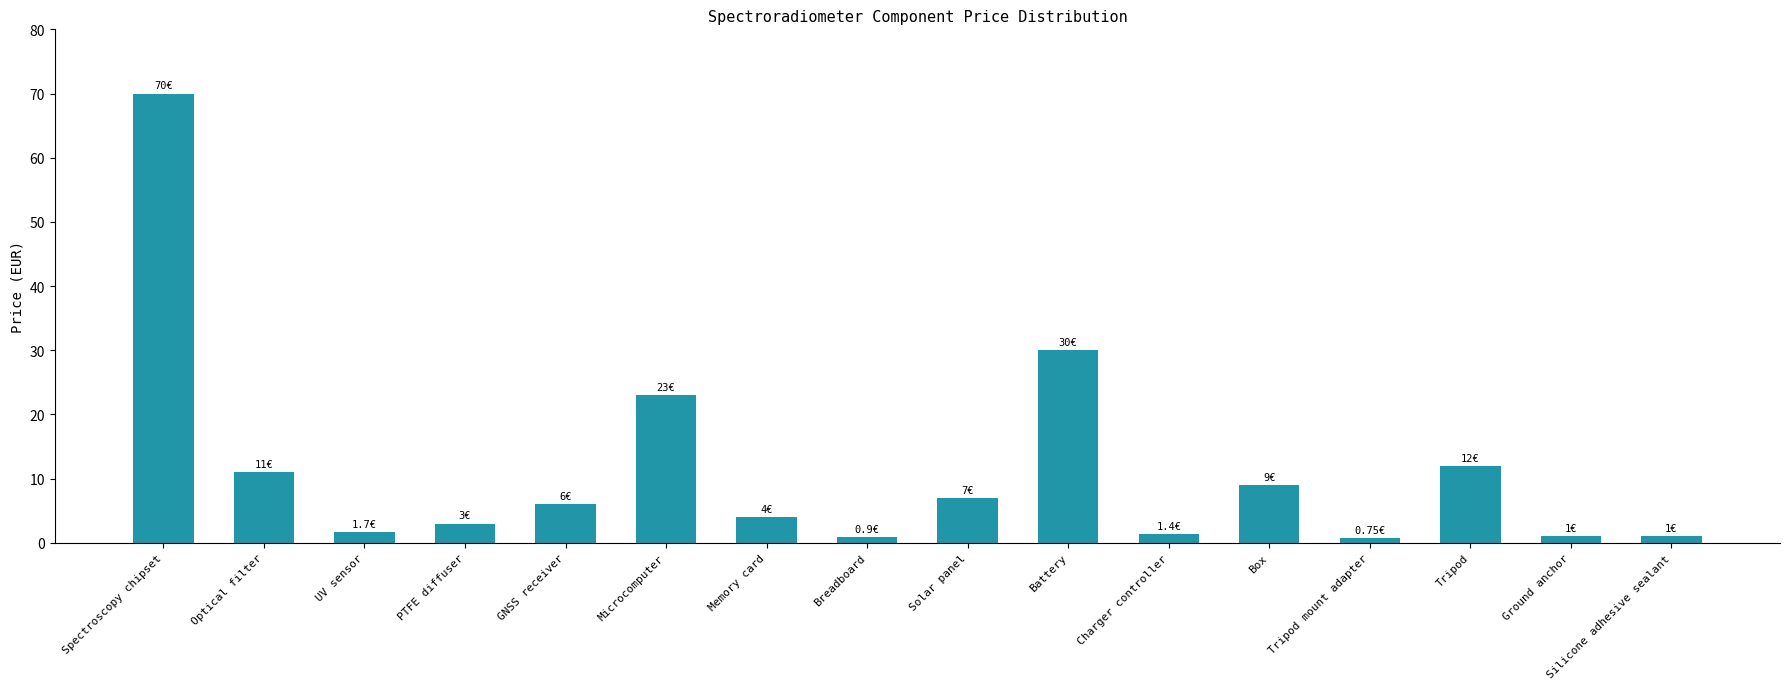

Where is the data nearest to the value 35?

Battery